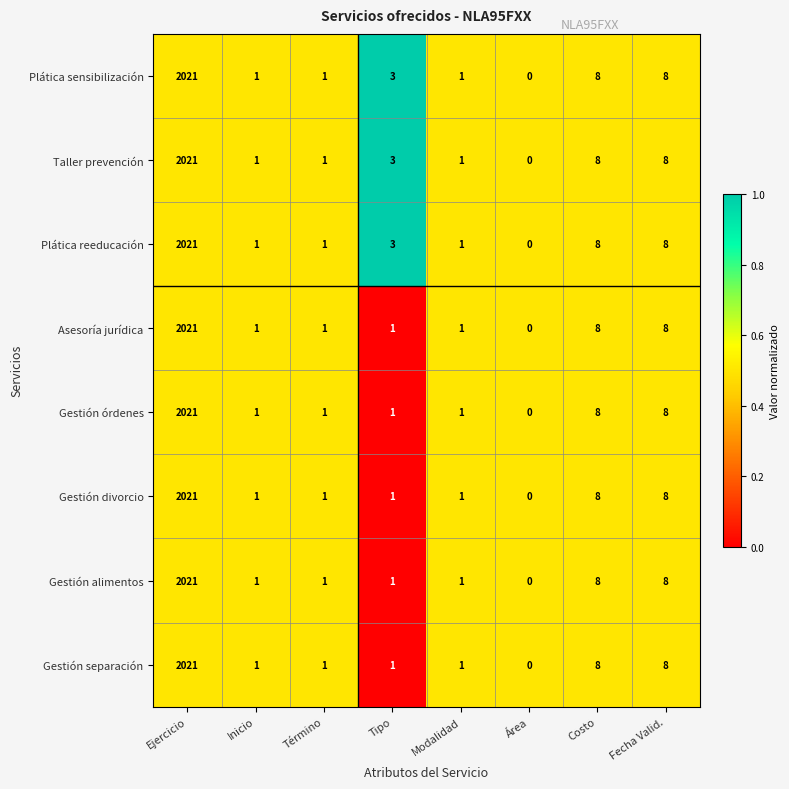

True or false: Gestión divorcio has a value of 8 at Fecha Valid..

True